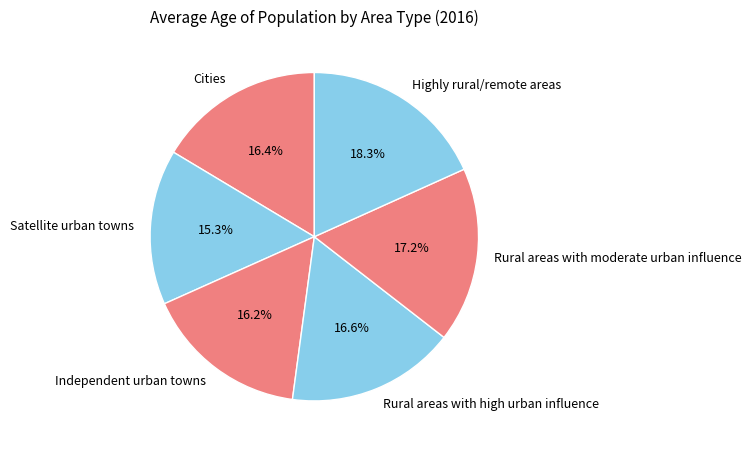

To the nearest percent, what portion does Highly rural/remote areas represent?

18%